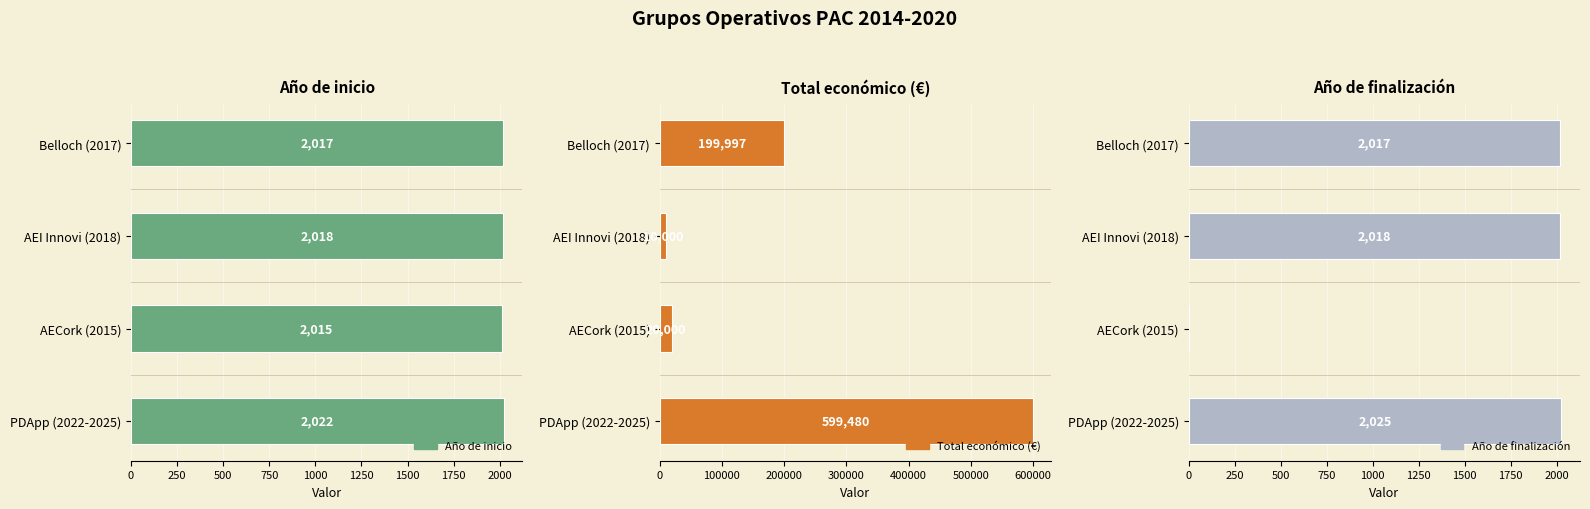

Is it true that Año de finalización equals 629 at PDApp (2022-2025)?

False